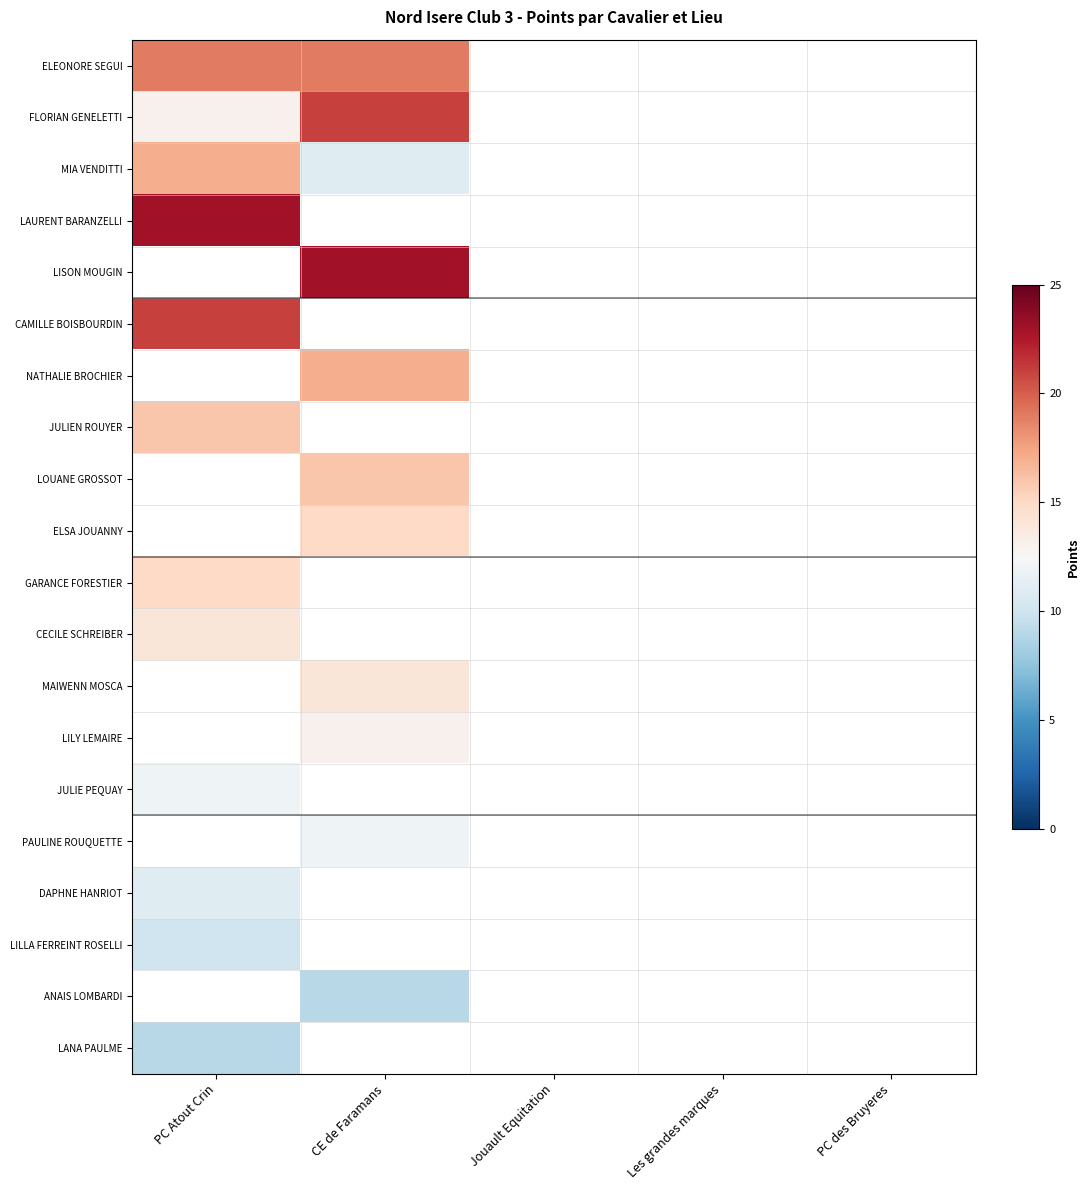

Between Jouault Equitation and Les grandes marques, which is larger?

Les grandes marques